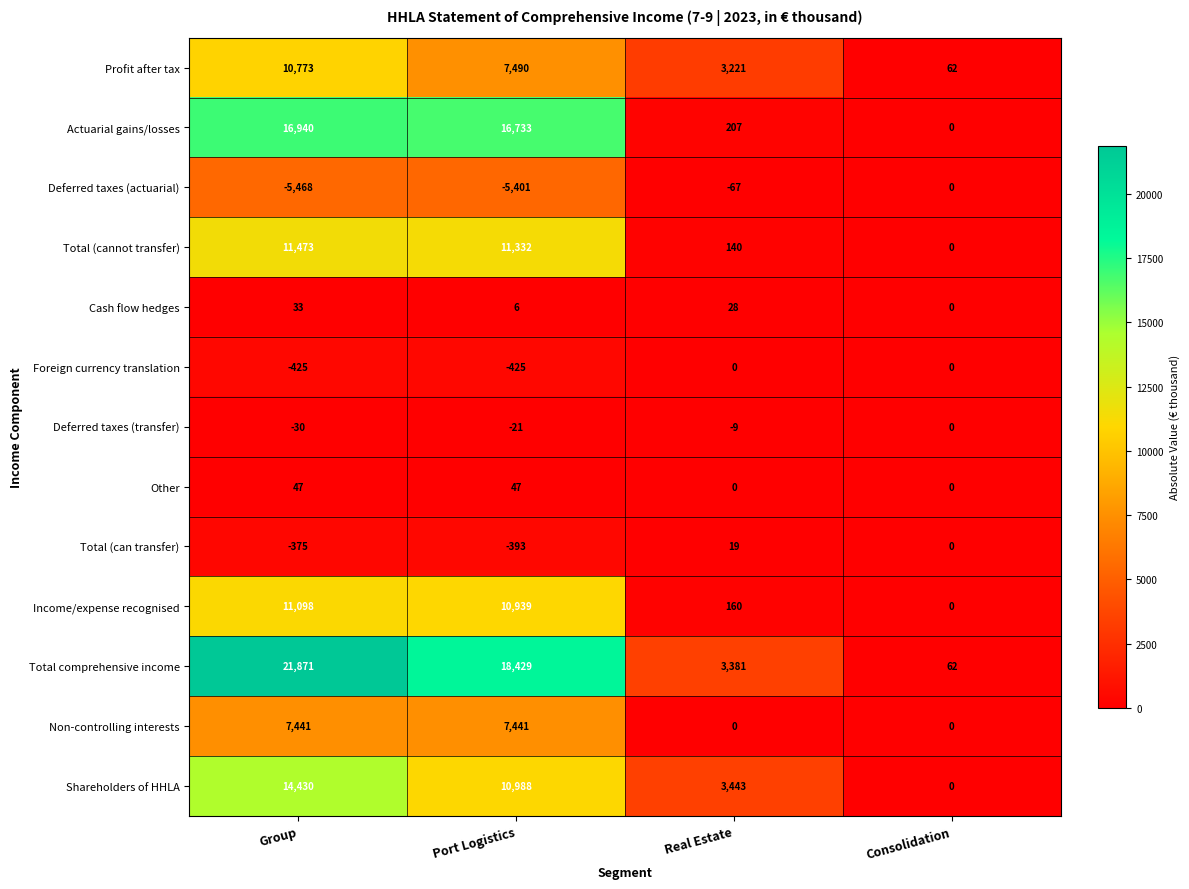

What is the spread (max minus min) of values at Real Estate?

3510